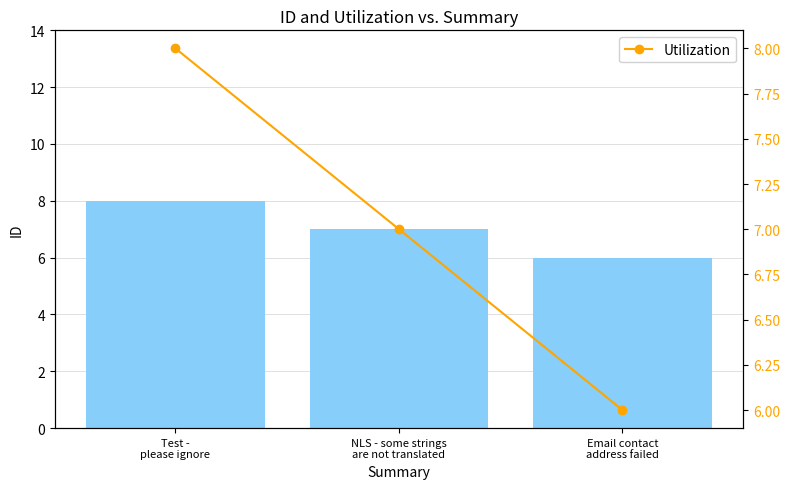

How many id values are between 6 and 8?

3